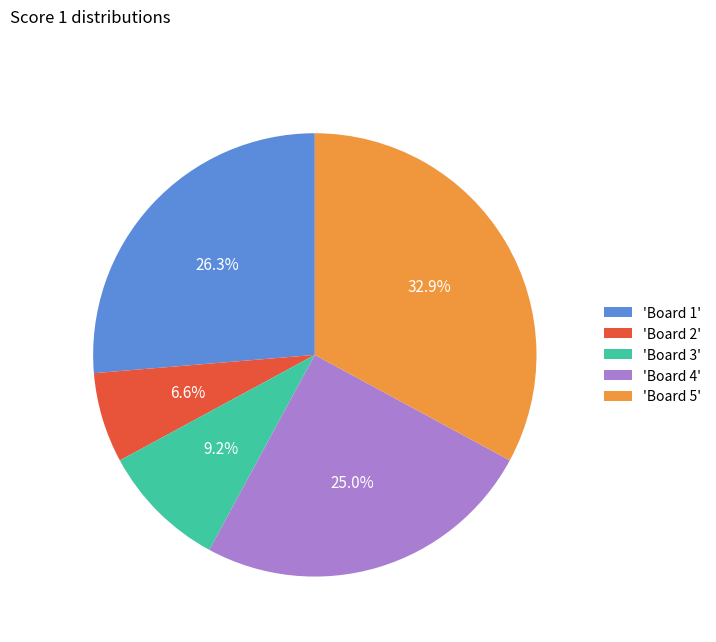

Which category has the biggest portion of the pie?

'Board 5'